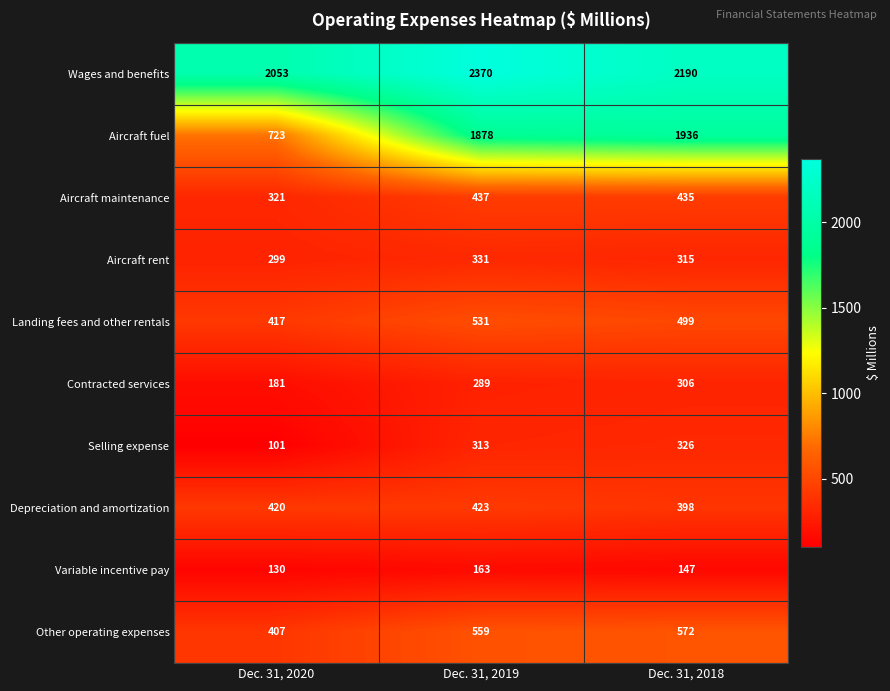

At Dec. 31, 2018, list the series in order from smallest to largest.

Variable incentive pay, Contracted services, Aircraft rent, Selling expense, Depreciation and amortization, Aircraft maintenance, Landing fees and other rentals, Other operating expenses, Aircraft fuel, Wages and benefits